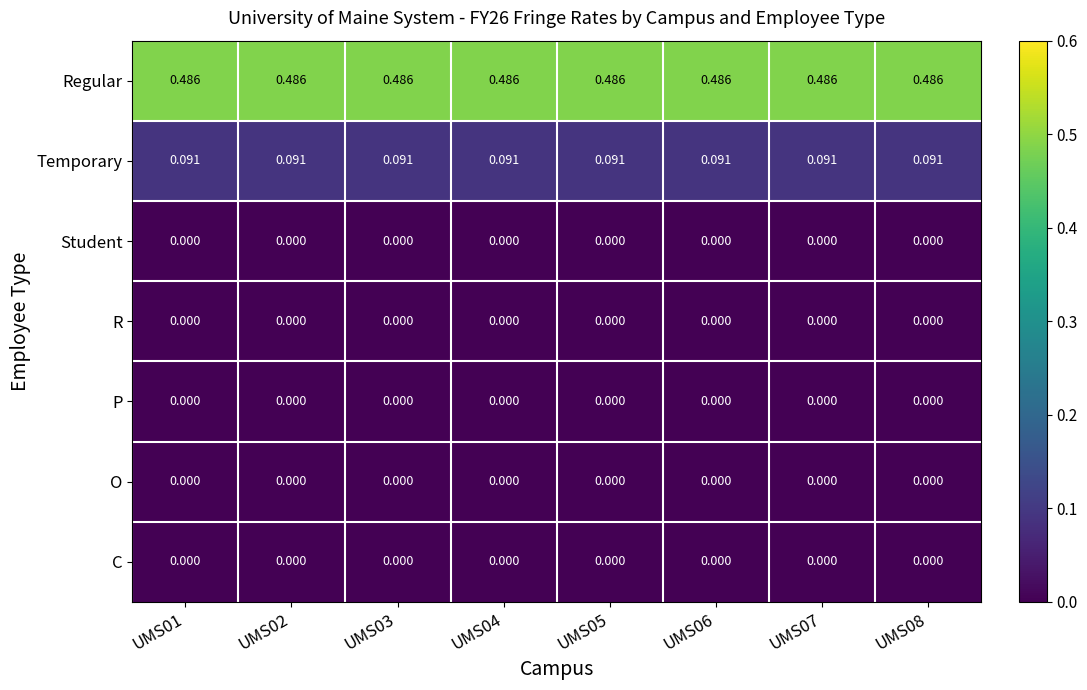

Is the value of Student at UMS03 greater than the value of Temporary at UMS01?

No